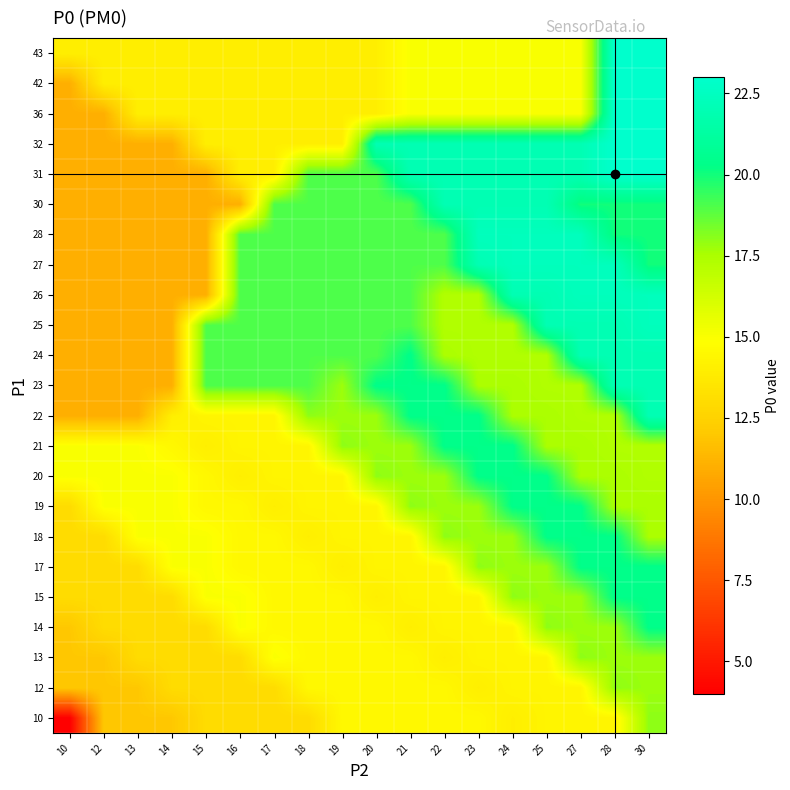

At how many categories does at least one series exceed 14?

18